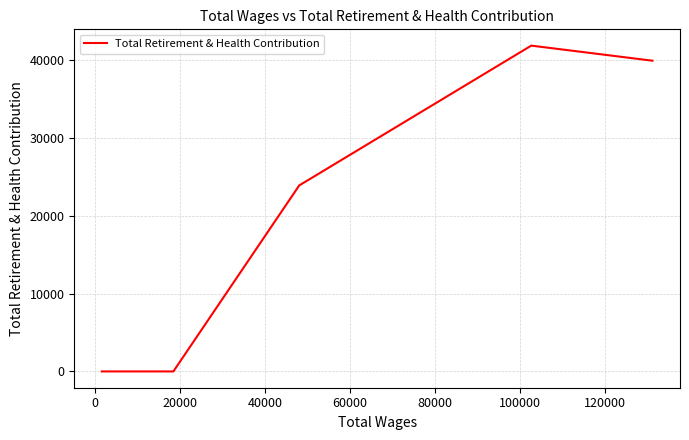

Count the number of data series in this chart.

1